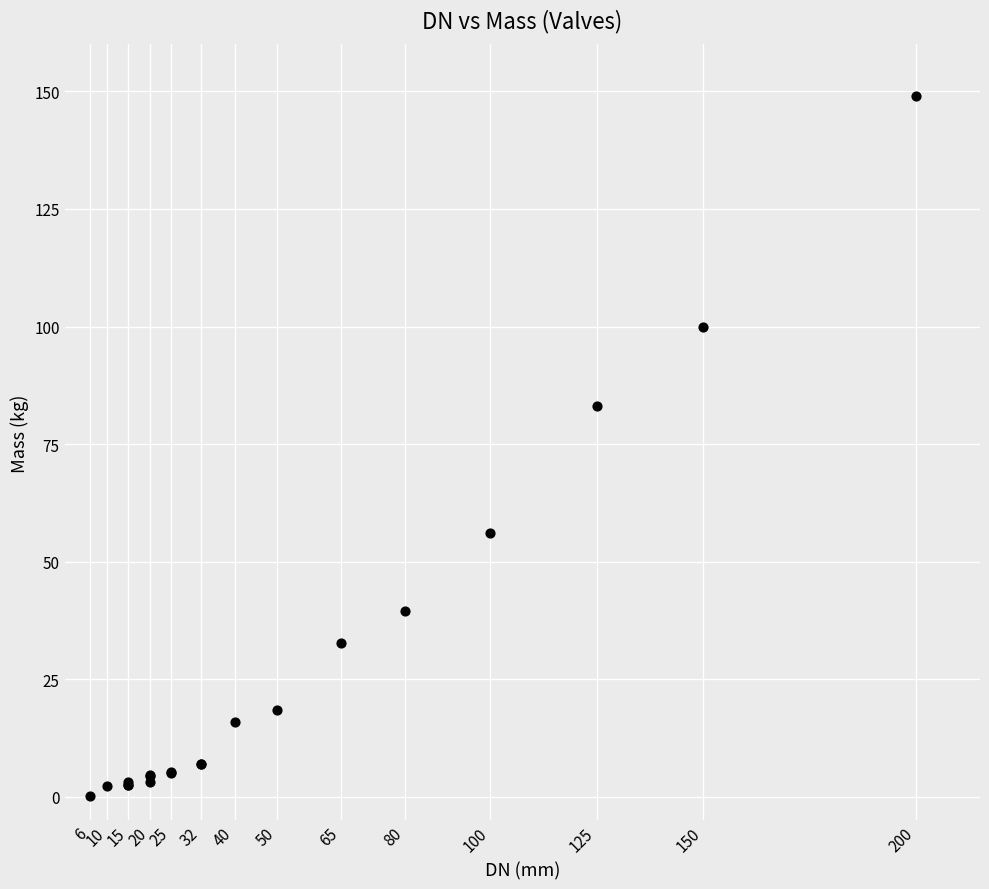

What Y value in the scatter plot is closest to 74?

83.0